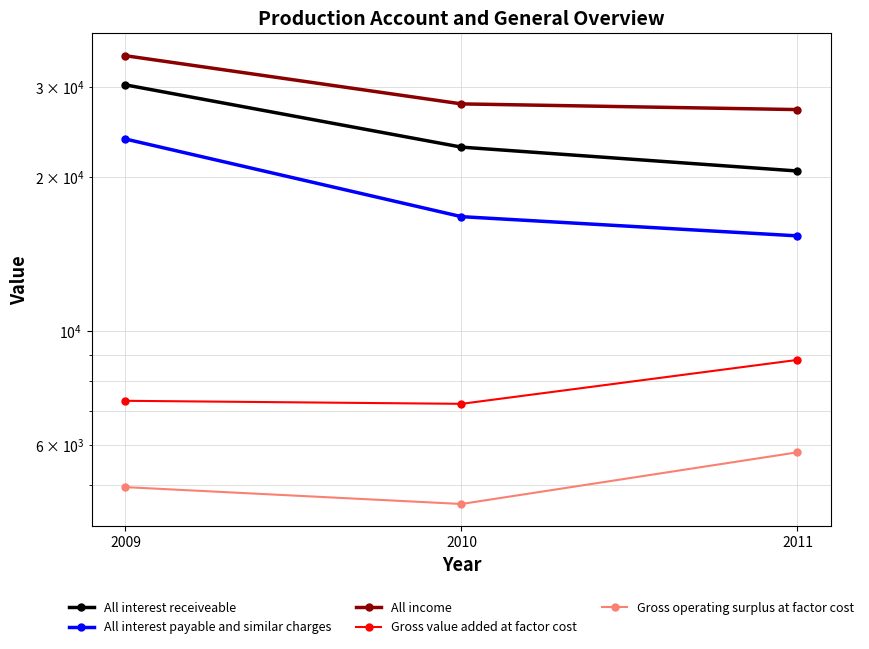

Reading left to right, transcribe all the data shown in this chart.

All interest receiveable: 30270	22881	20552
All interest payable and similar charges: 23729	16739	15355
All income: 34508	27788	27087
Gross value added at factor cost: 7316	7217	8793
Gross operating surplus at factor cost: 4963	4601	5804